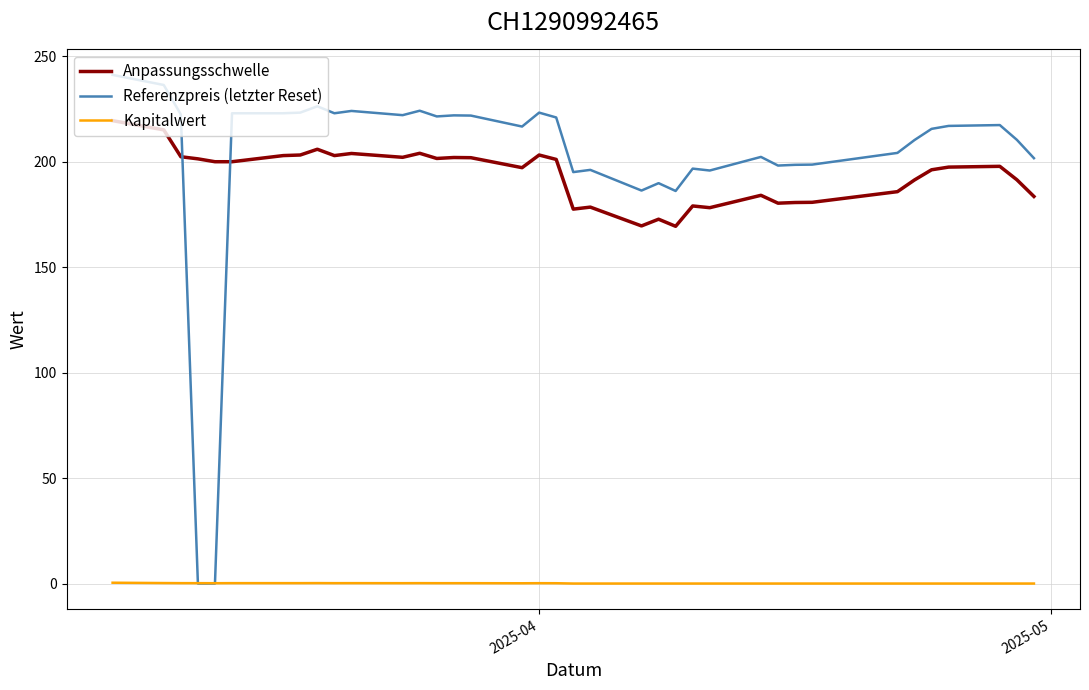

How many distinct data groups are displayed?

3